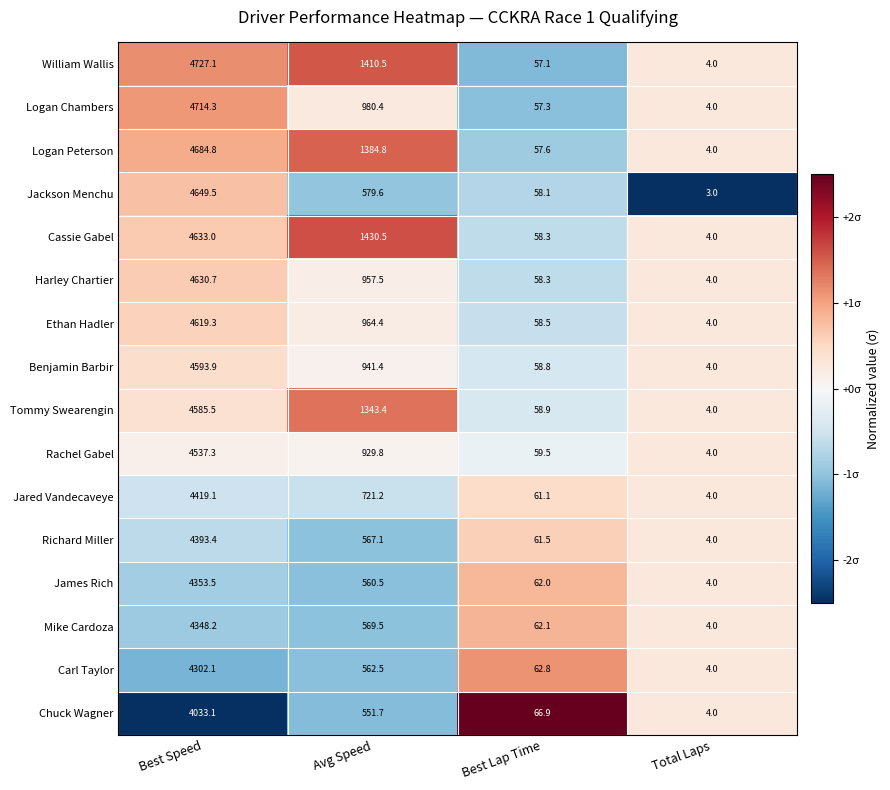

What is the smallest value displayed?

3.0